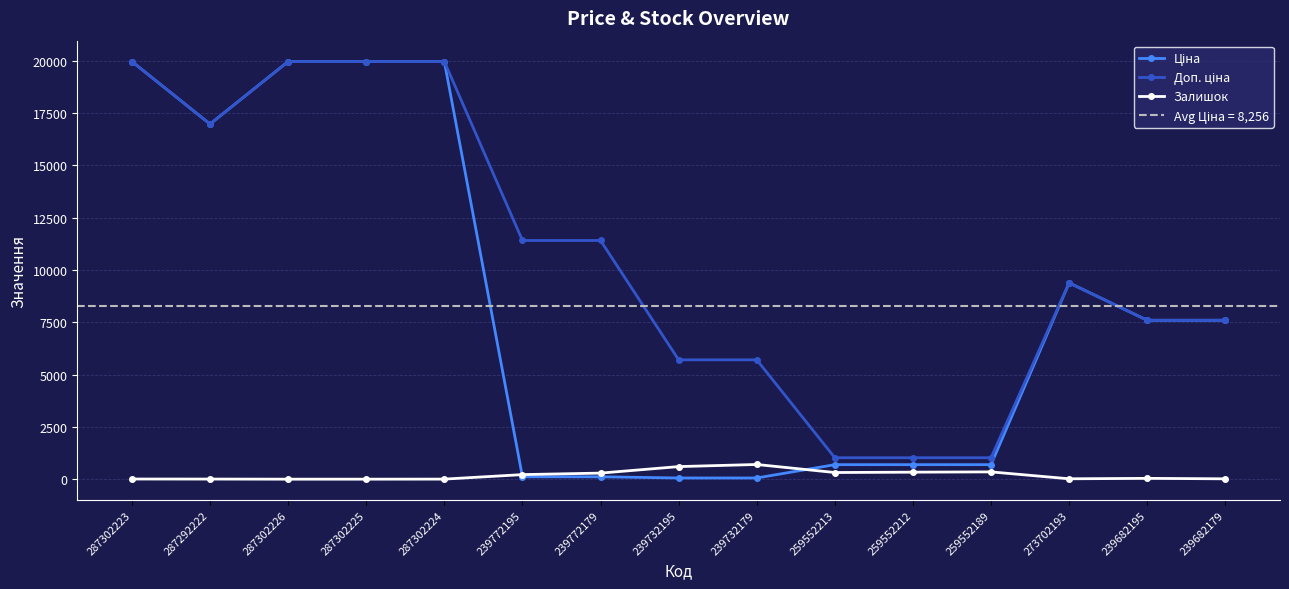

The value of Ціна at 239682195 is 2292.9. True or false?

False